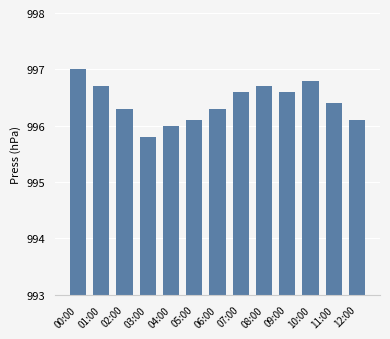

What is the sum of all values?

12953.4